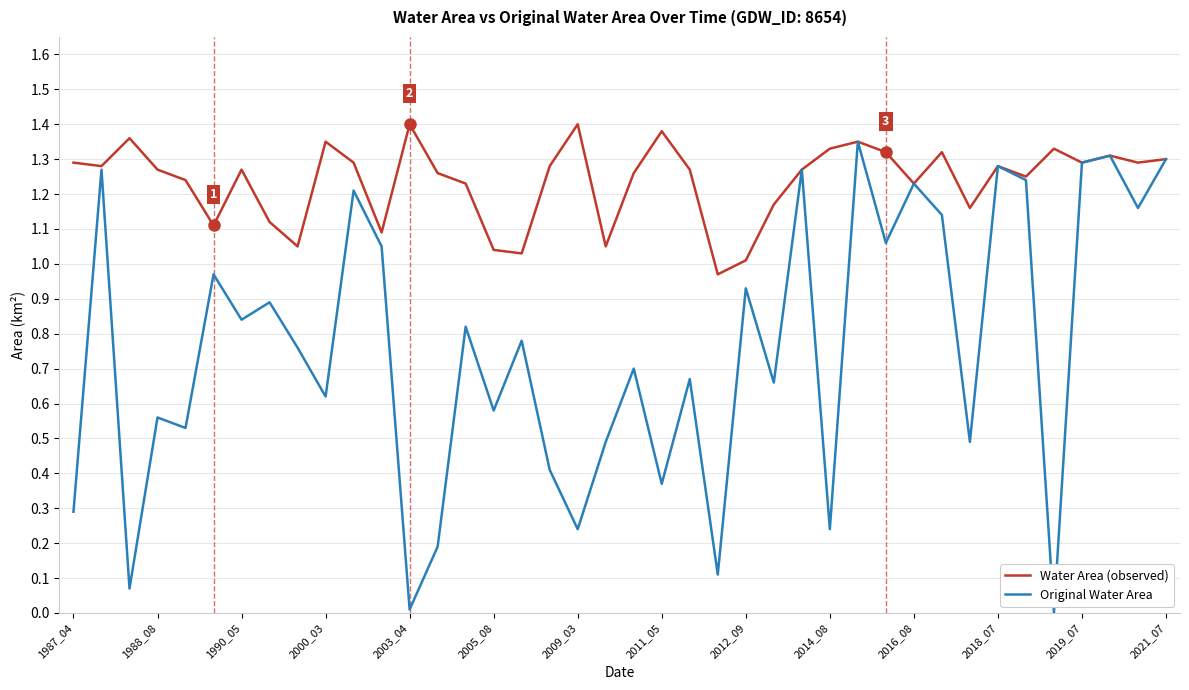

List the series in order of their overall mean, lowest first.

Original Water Area, Water Area (observed)